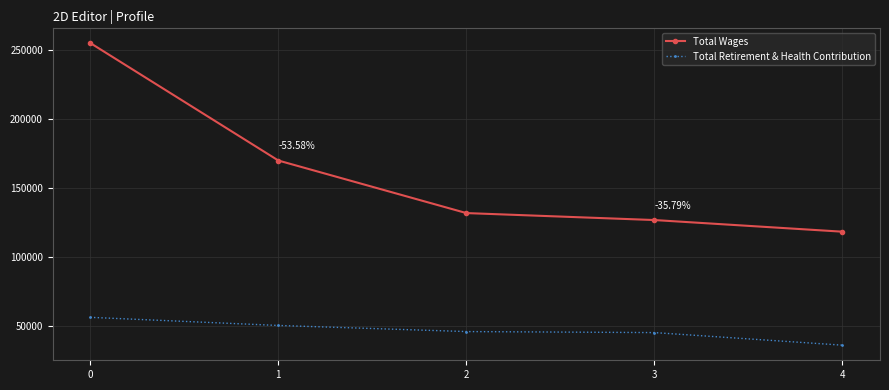

What is the value of the Total Wages point at the 1st from the left?

254683